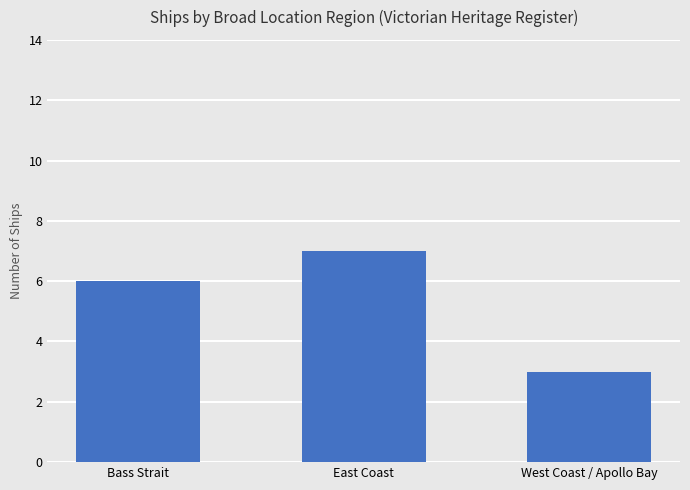

Between East Coast and Bass Strait, which is larger?

East Coast